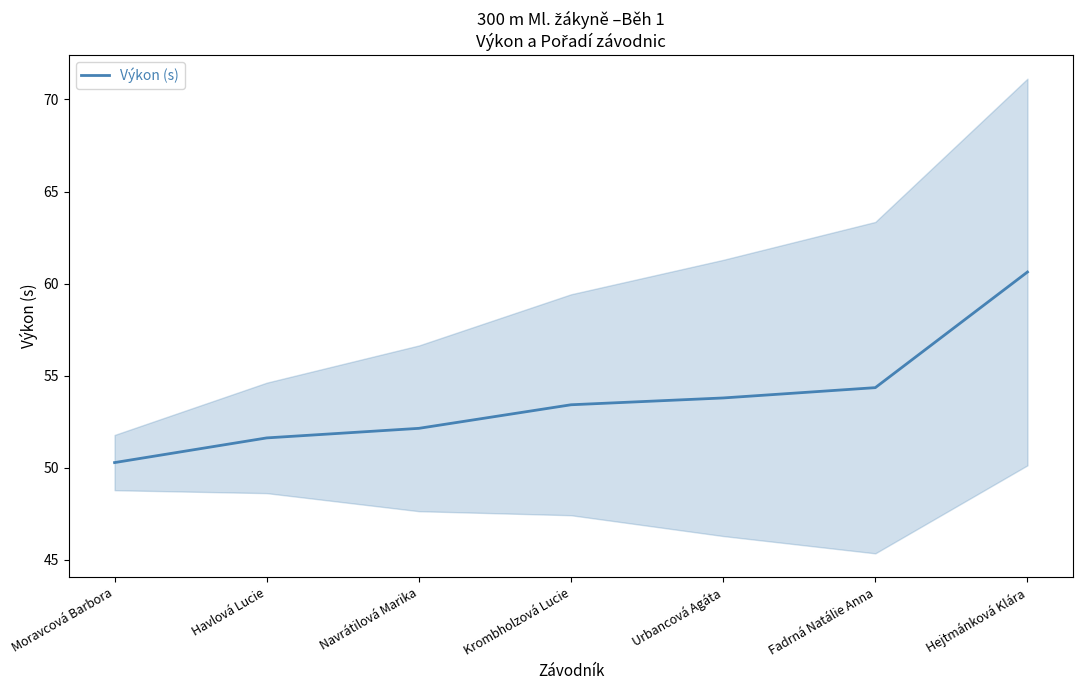

How many values are below 53?

3